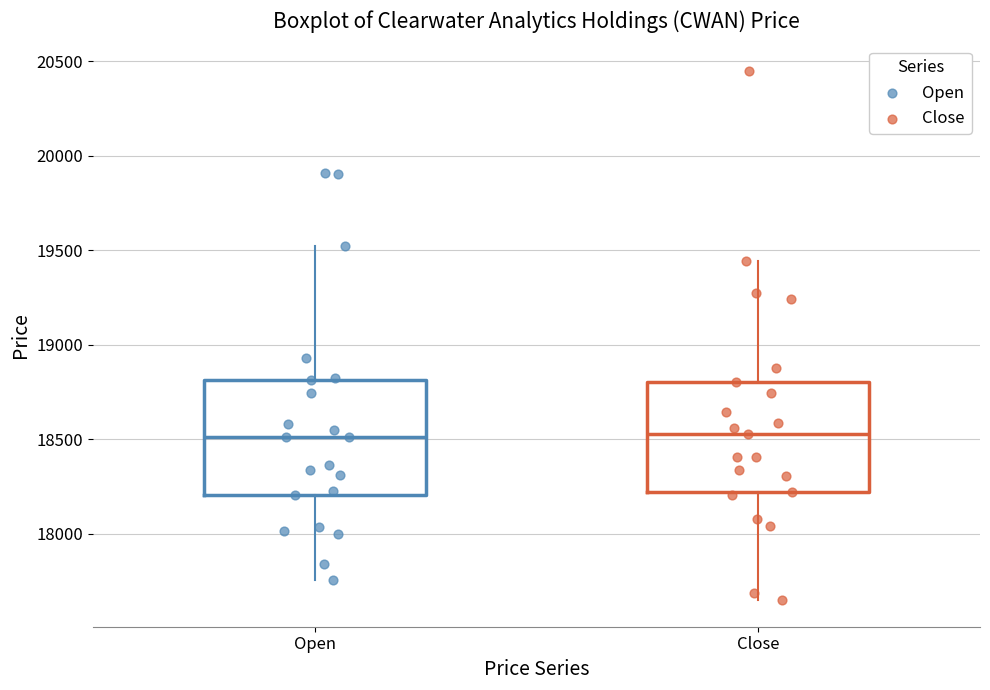

Reading left to right, transcribe this box plot: for each box, give where its median line is, the range the box spans, and where its two whiskers end, as read against the y-axis. The values are not printed on the chart, so give them approximately, as read against the axis.

Open: median 18500, box 18200 to 18800, whiskers 17750 to 19500
Close: median 18550, box 18200 to 18800, whiskers 17650 to 19450